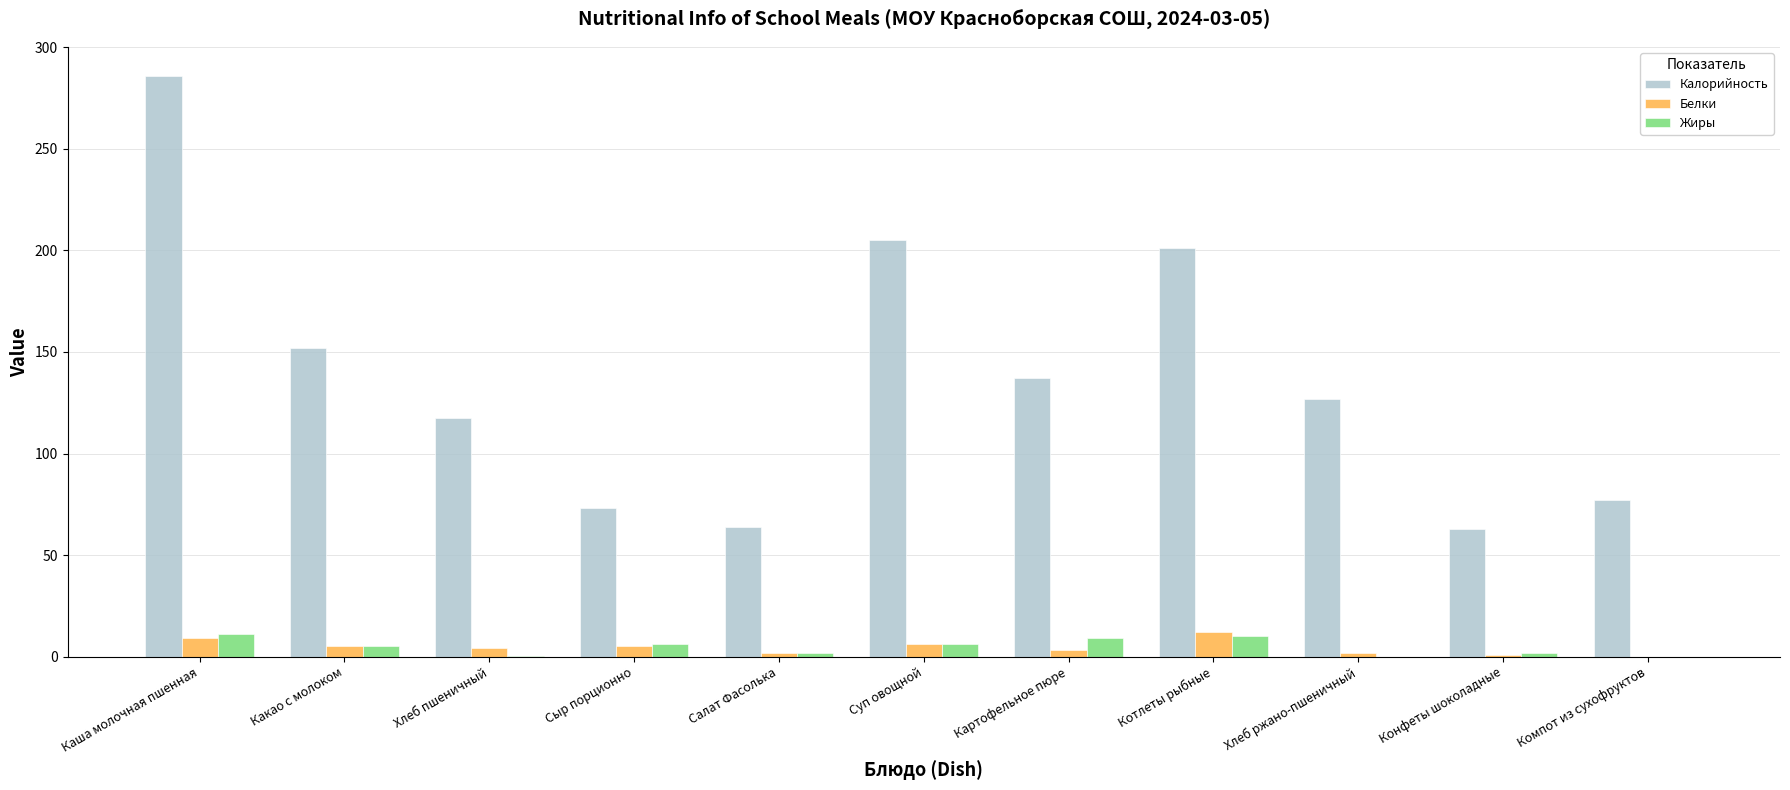

At which label does Белки first exceed 4?

Каша молочная пшенная